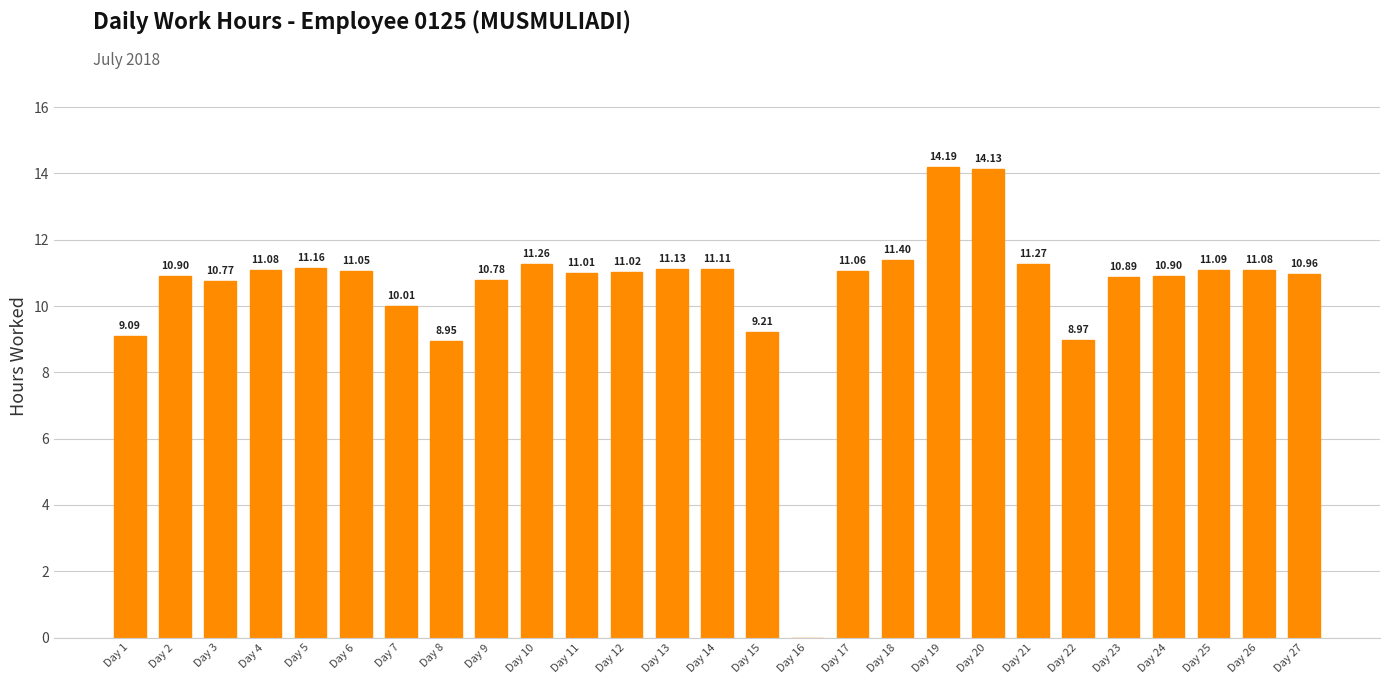

Are the bars horizontal?

No